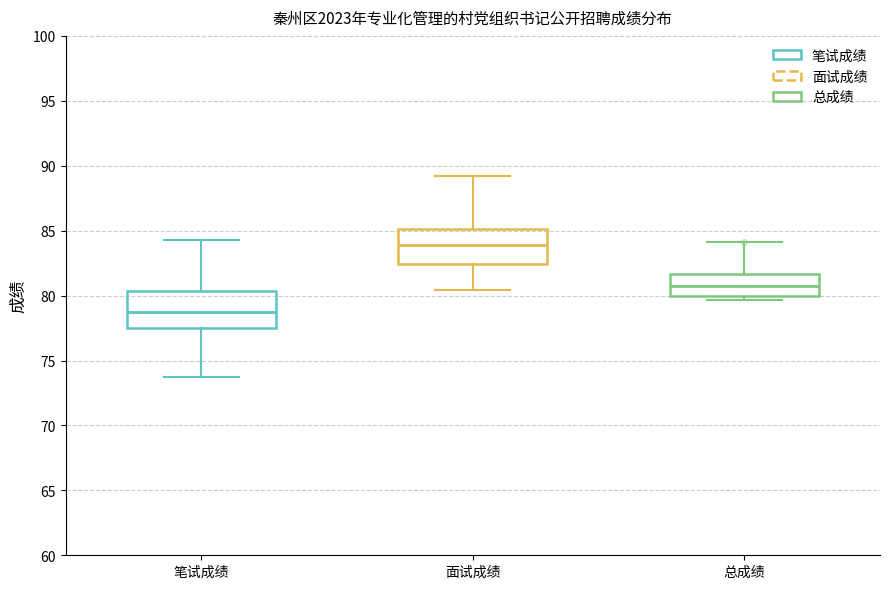

Where is the lower edge of the box for 面试成绩 on the y-axis? The values are not printed on the chart, so give them approximately, as read against the axis.

82.5